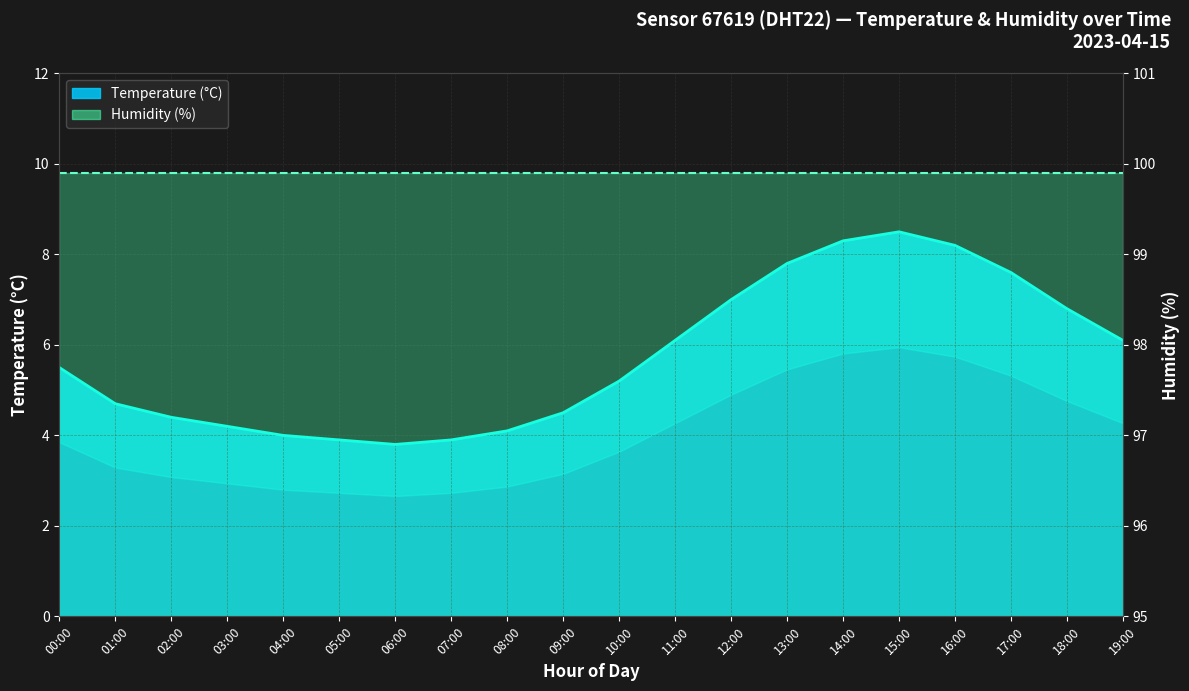

What is the greatest value displayed?

8.5